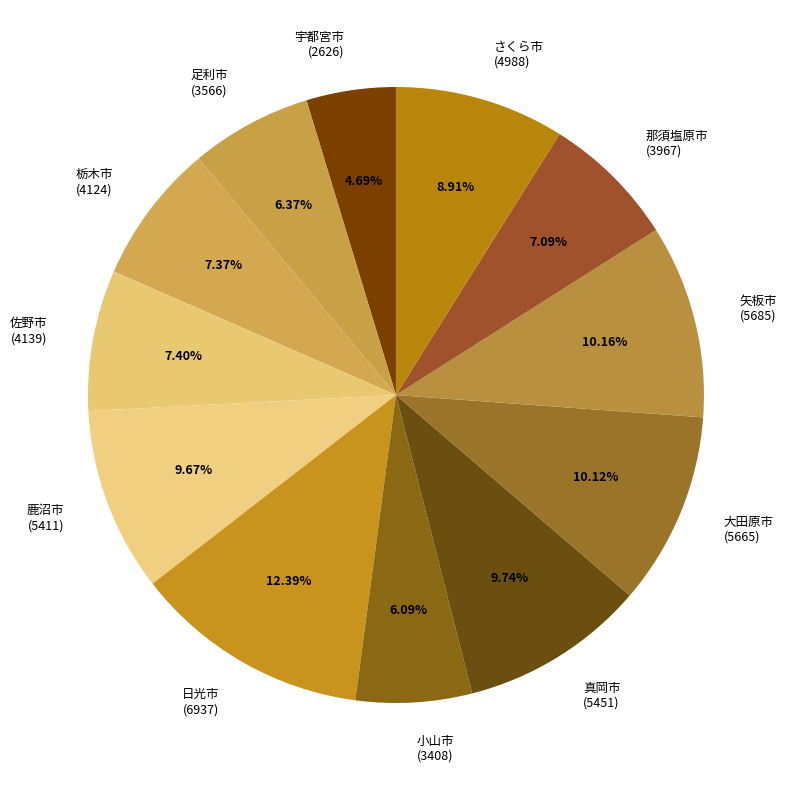

Which slice is the largest?

日光市 (6937)